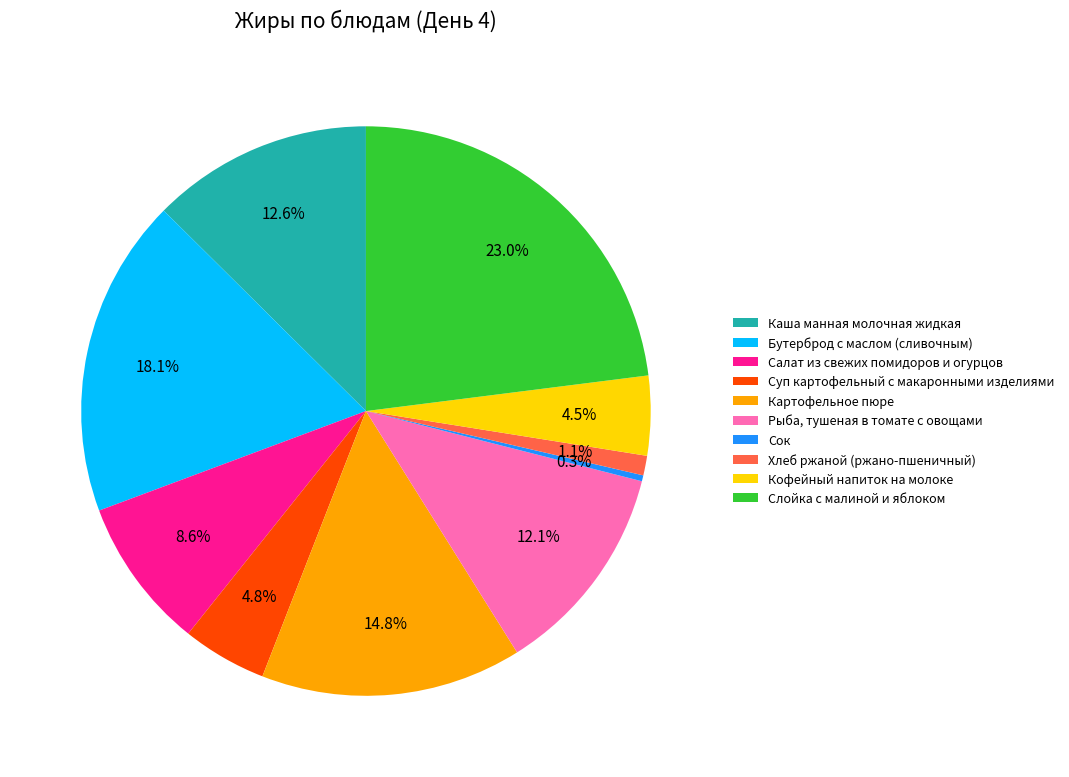

Count the number of slices in the pie.

10